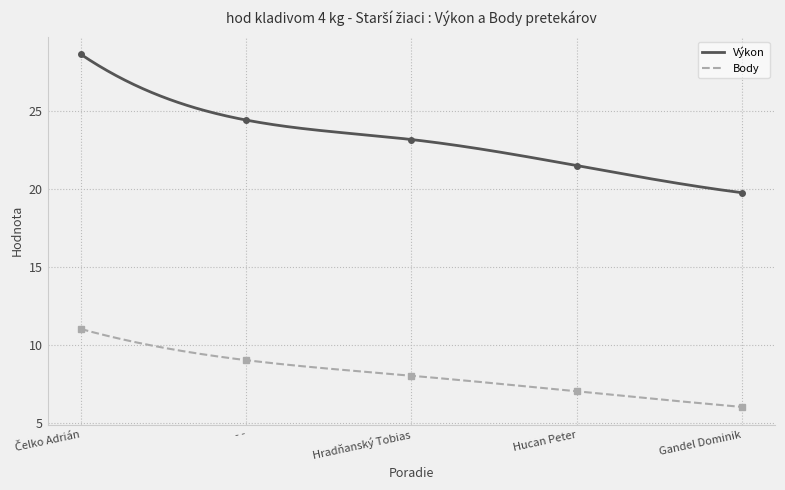

What is the difference between the Výkon values at Čelko Adrián and Hucan Peter?

7.1